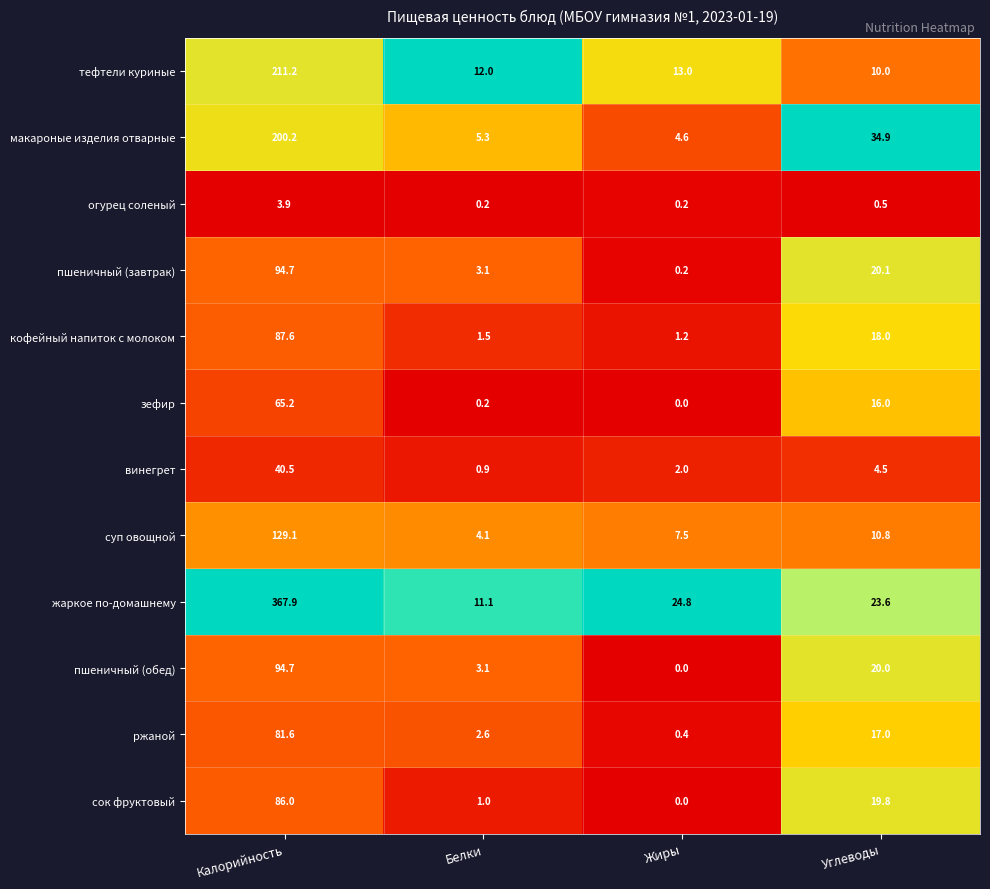

Between Калорийность and Углеводы, which series saw the biggest shift?

жаркое по-домашнему